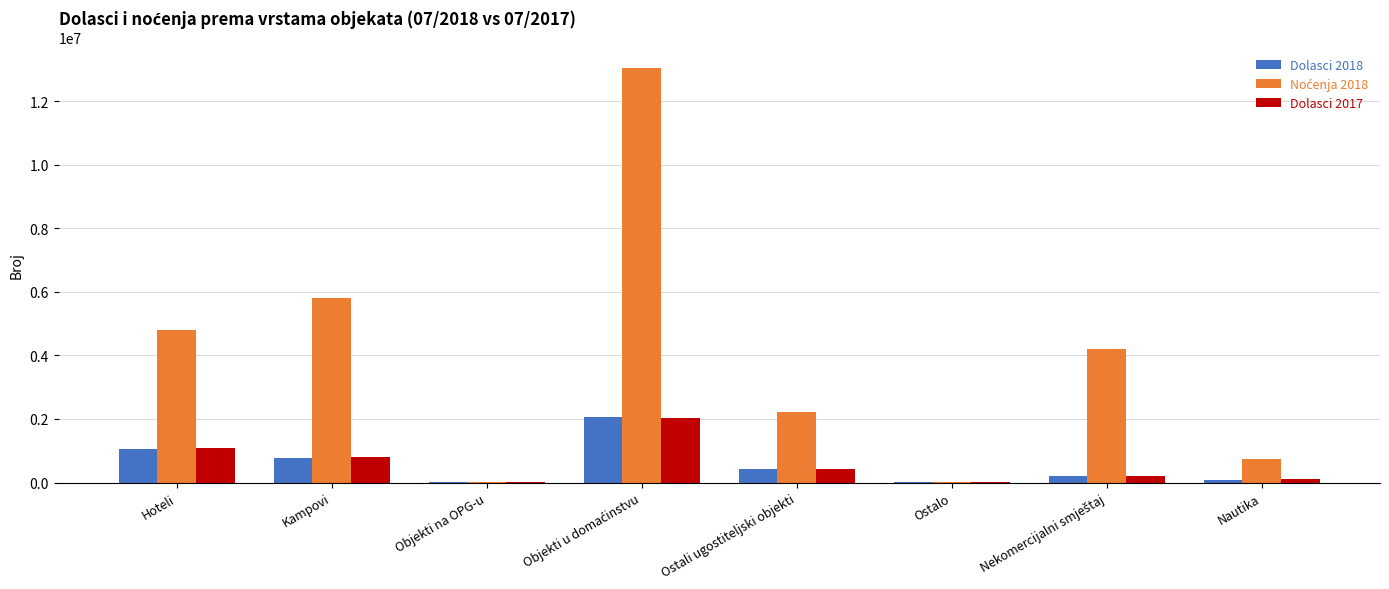

What is the maximum value for Dolasci 2017?

2024612